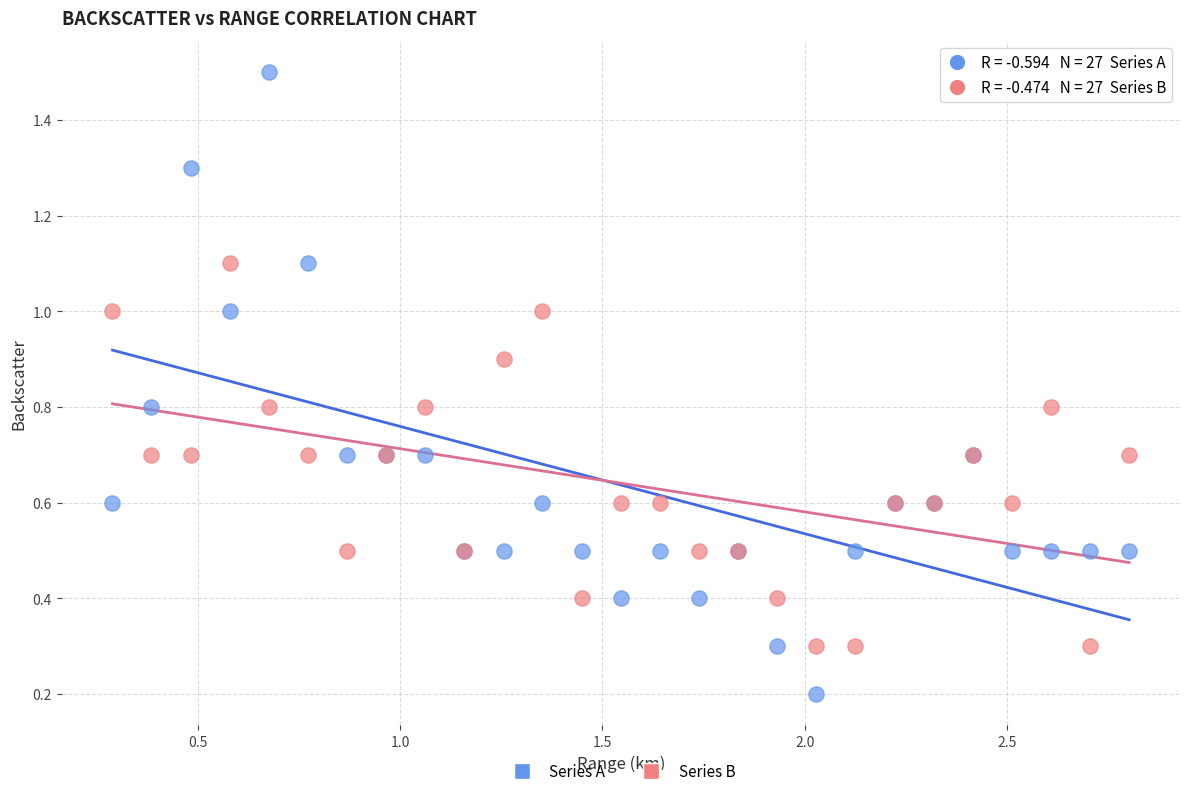

In the Series B series, what Y value is closest to 0?

0.3